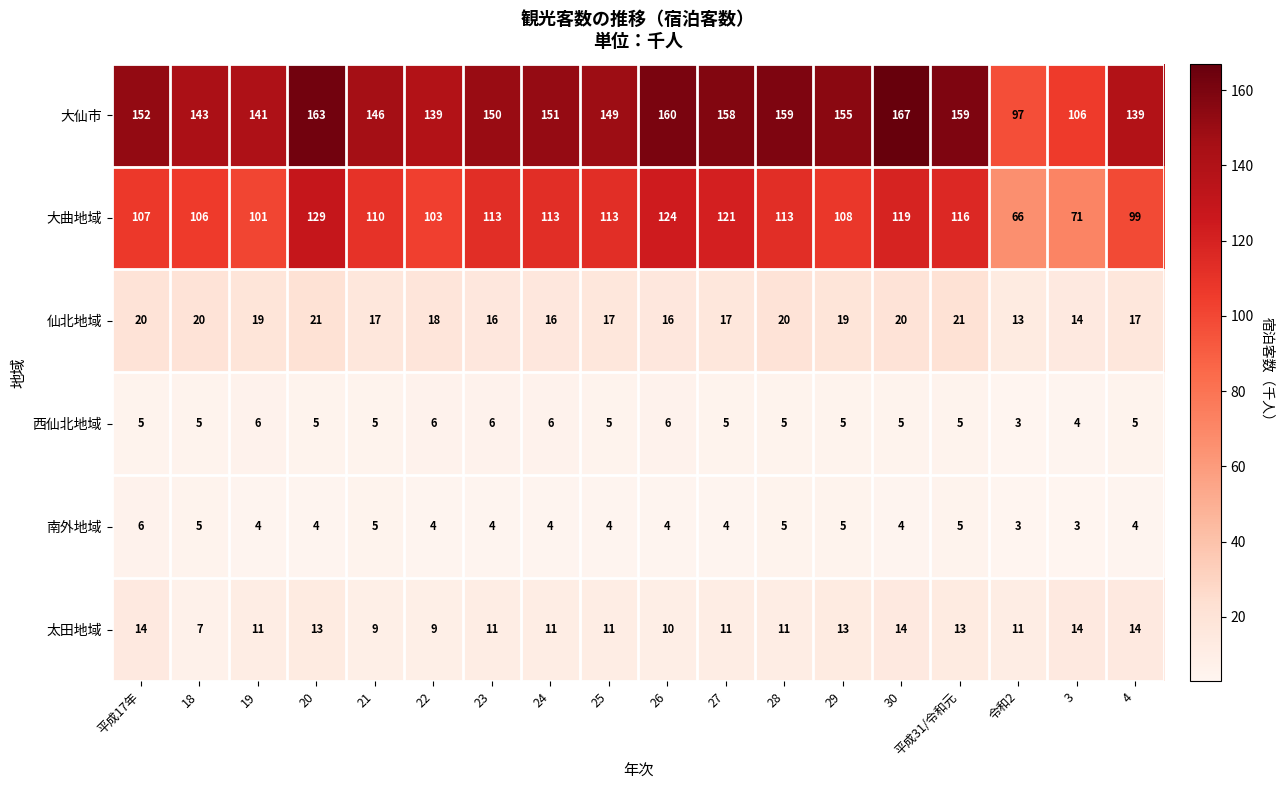

Is it true that 南外地域 equals 3 at 3?

True